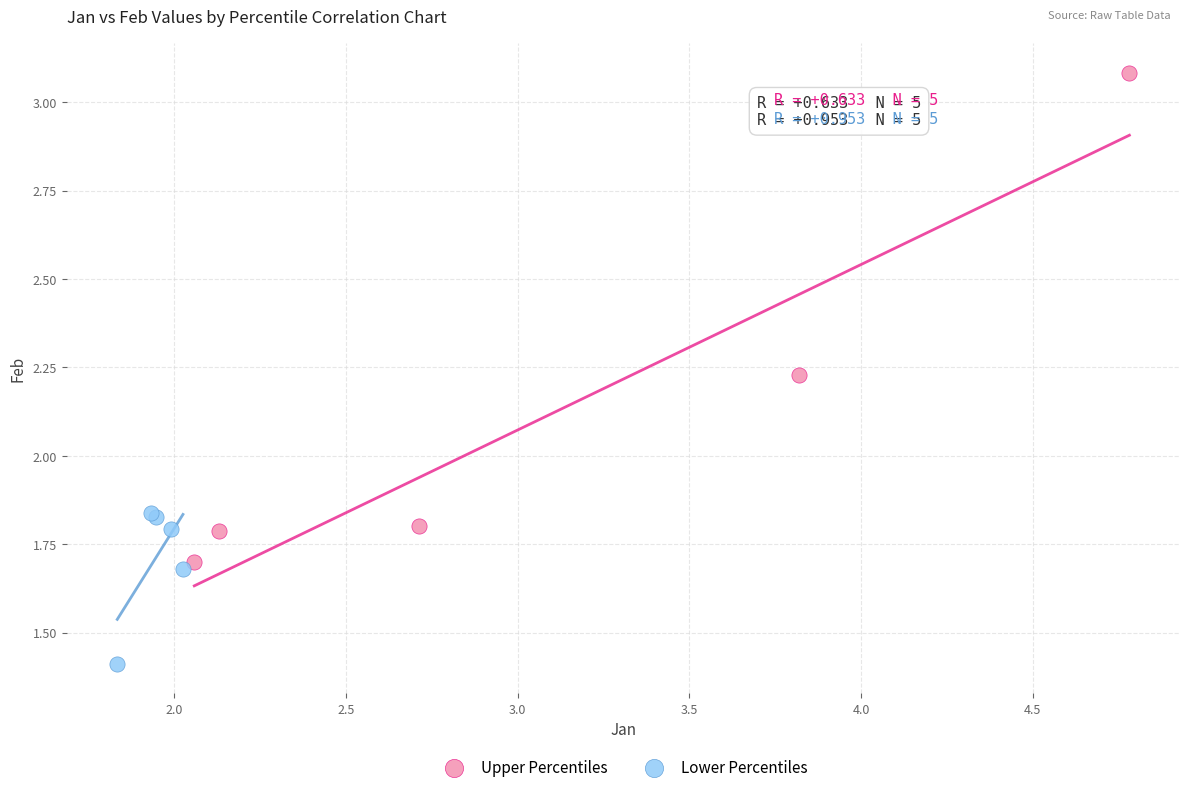

Which series has the widest spread of Y values?

Upper Percentiles